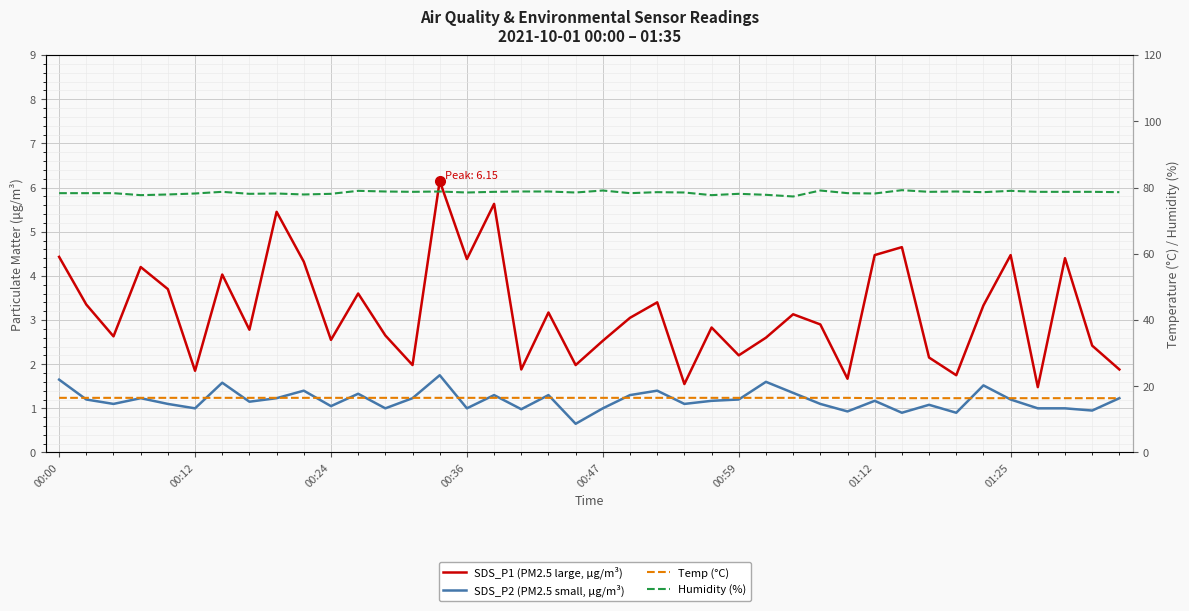

At which category is the sum across all series the highest?

14